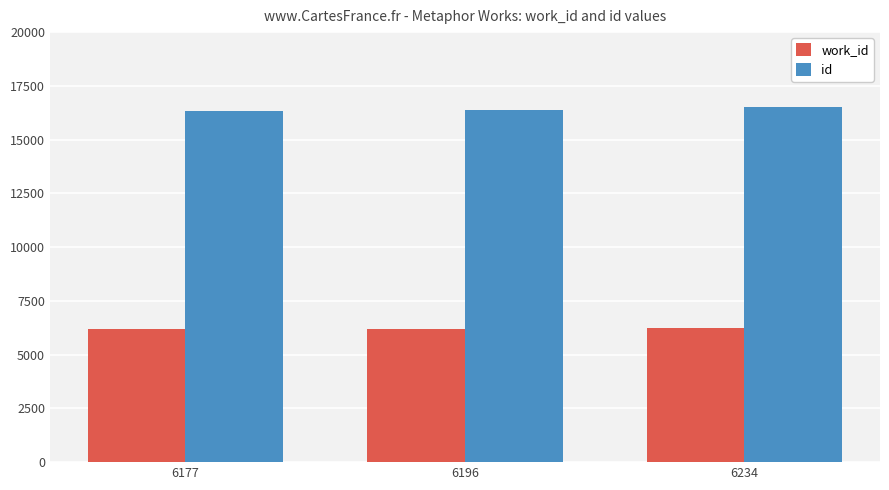

Rank the series at 6196 from lowest to highest value.

work_id, id